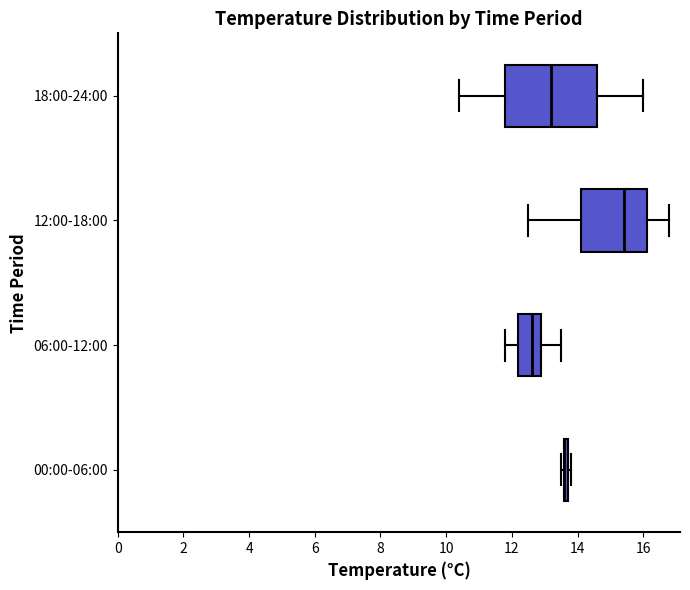

Where does the left whisker of the box for 18:00-24:00 end on the x-axis? The values are not printed on the chart, so give them approximately, as read against the axis.

10.4